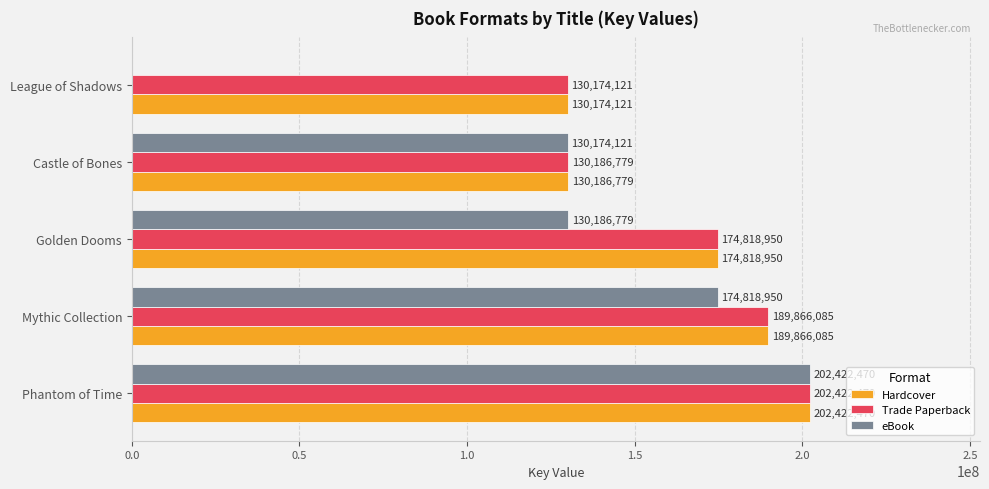

What is the maximum value shown in the chart?

202422470